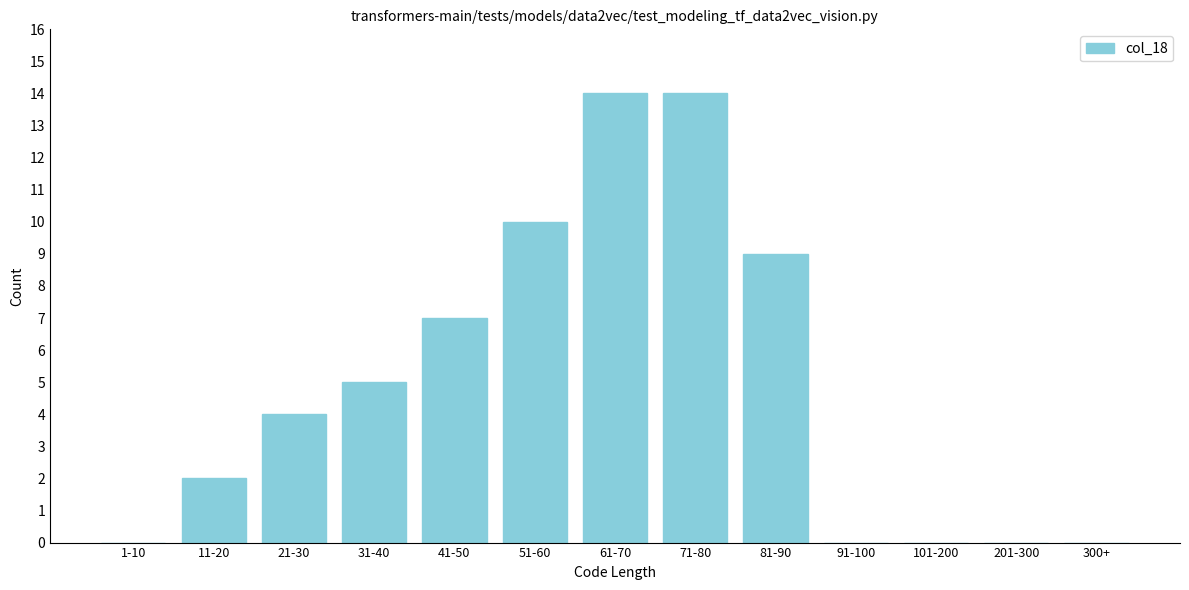

Reading right to left, transcribe all the data shown in this chart.

300+=0	201-300=0	101-200=0	91-100=0	81-90=9	71-80=14	61-70=14	51-60=10	41-50=7	31-40=5	21-30=4	11-20=2	1-10=0